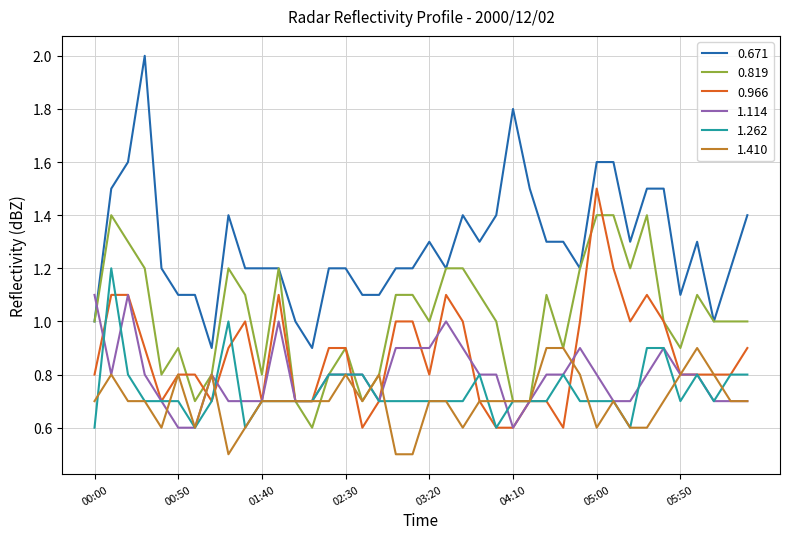

Which series has the largest range (max minus min)?

0.671